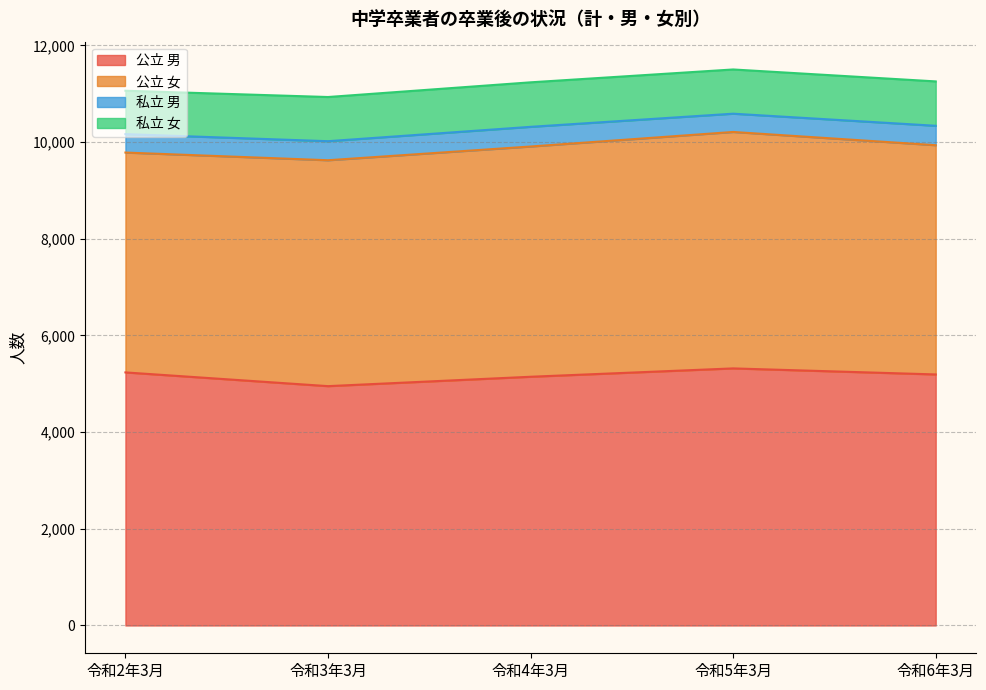

What is the label of the 1st point from the right?

令和6年3月